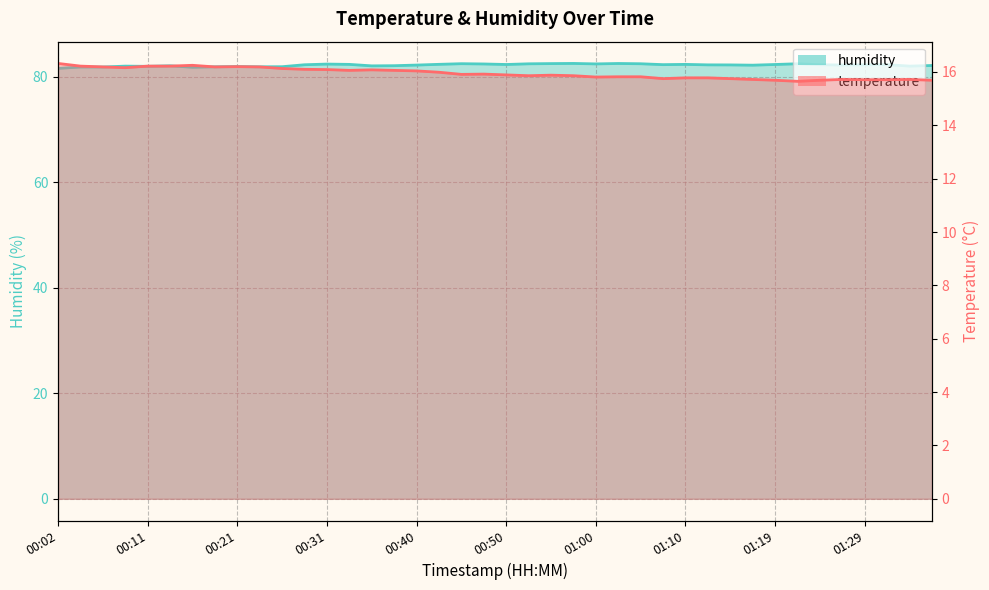

True or false: temperature and humidity intersect in this chart.

False